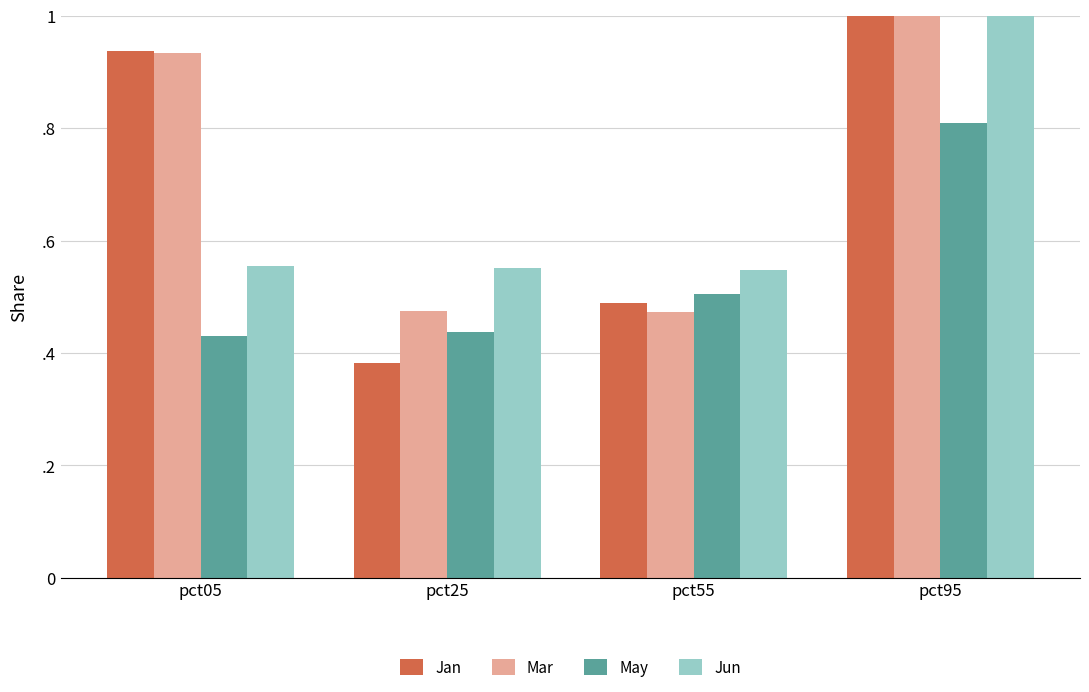

Which series has the widest spread of values?

Jan